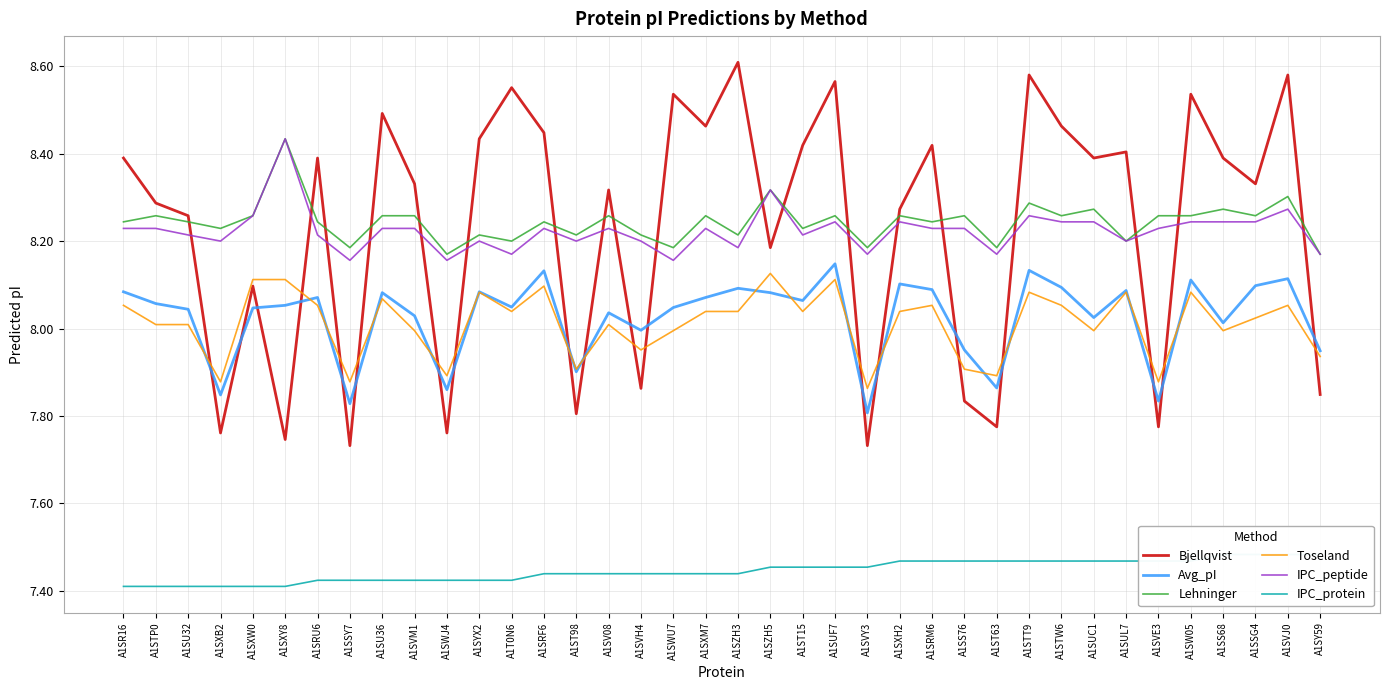

Where do IPC_peptide and Bjellqvist first cross each other?

A1SU32 and A1SXB2